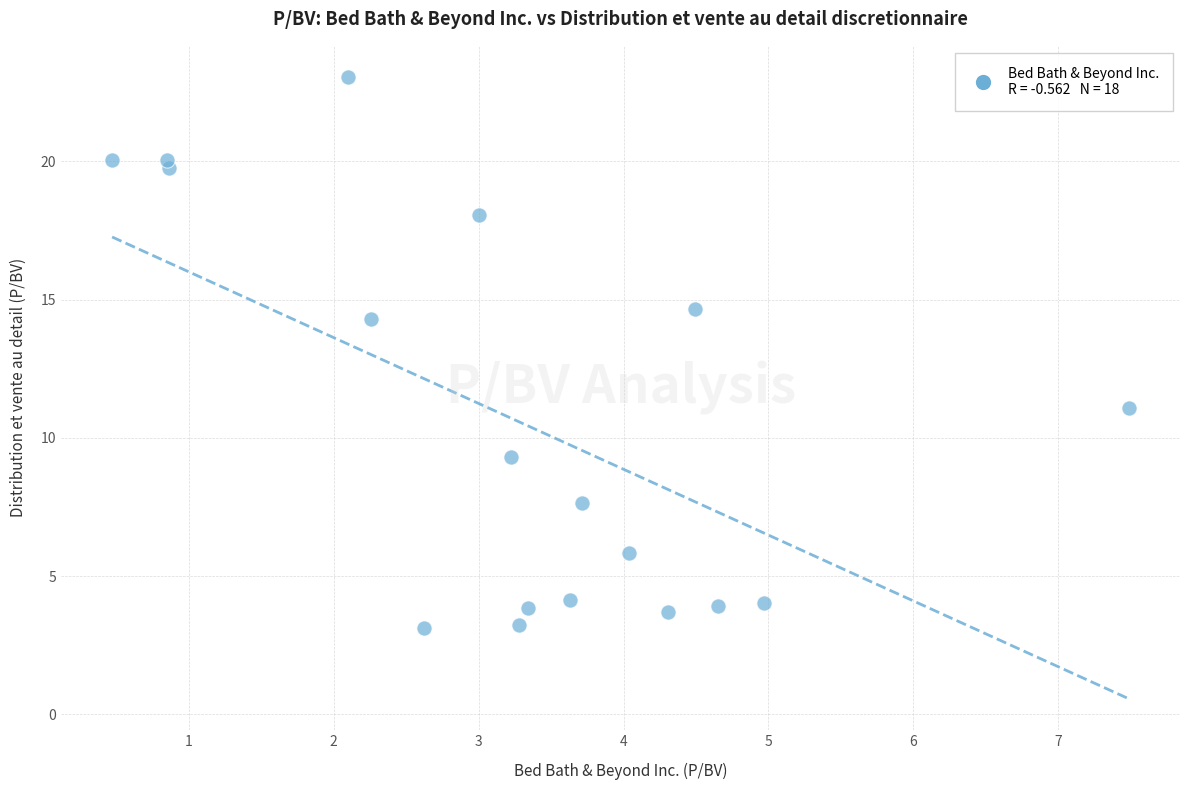

What Y value in the scatter plot is closest to 13?

14.3